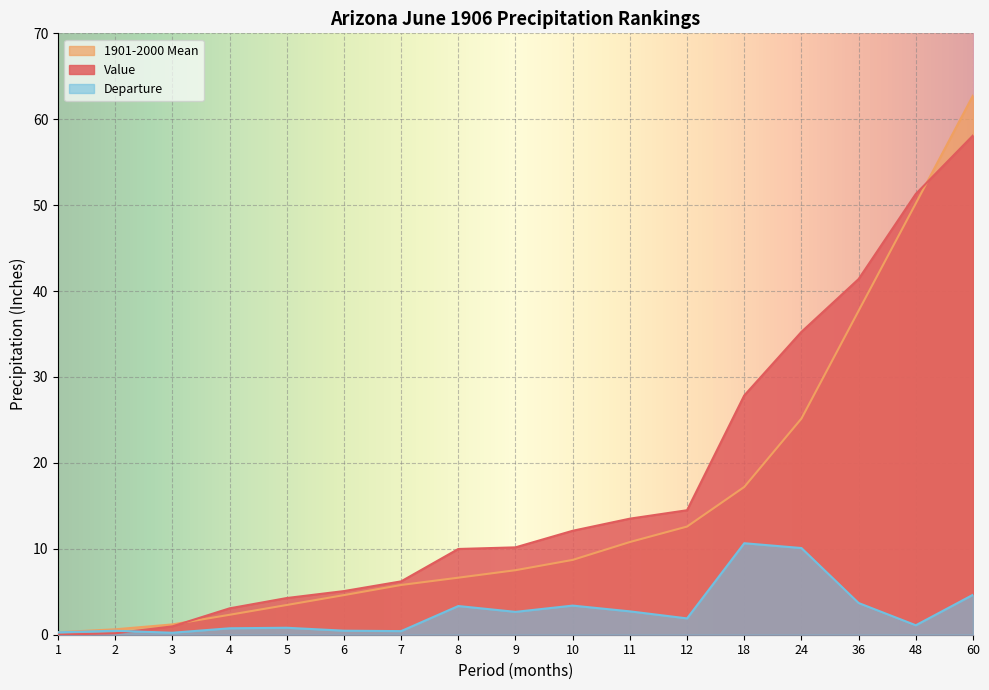

Is it true that 1901-2000 Mean equals 2.4 at 10?

False